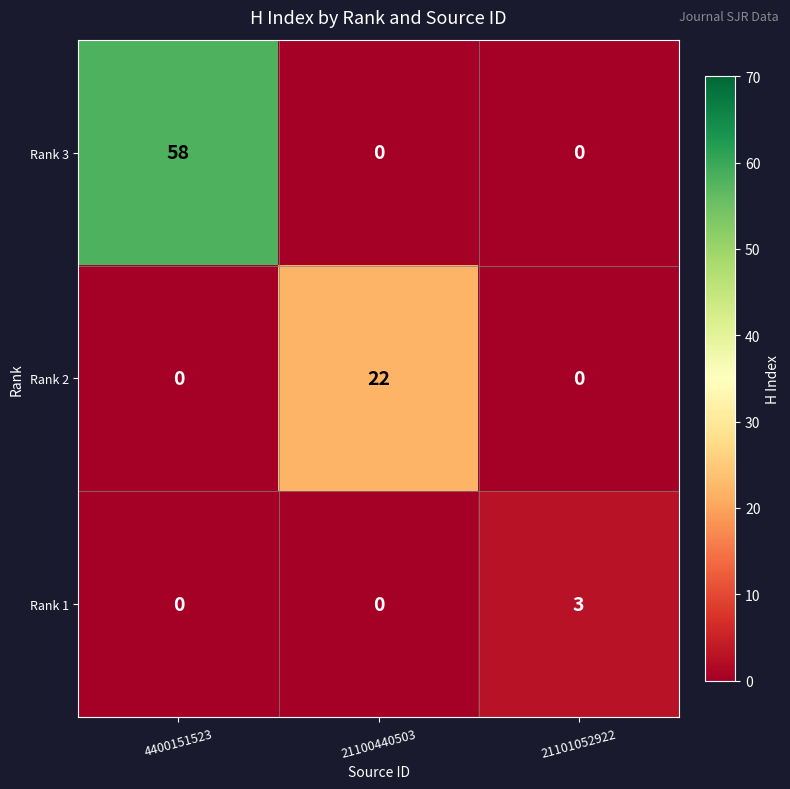

At how many categories does at least one series exceed 48?

1